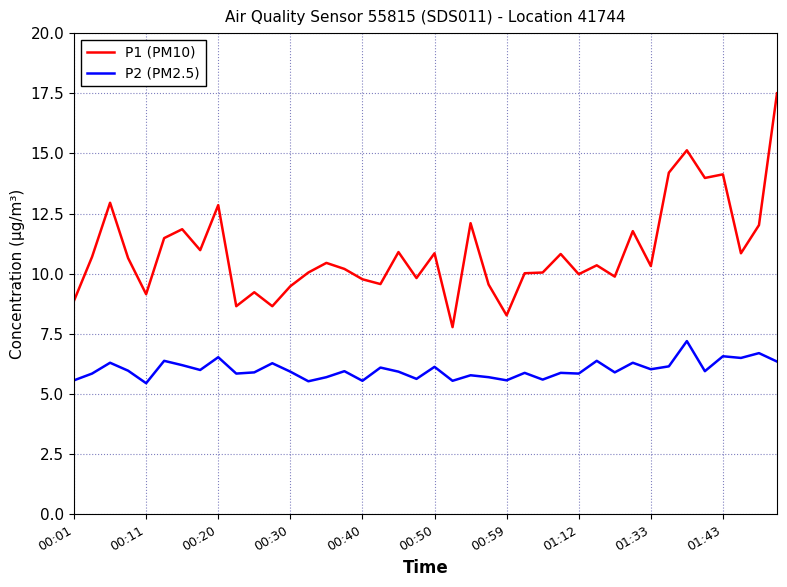

Which series has the widest spread of values?

P1 (PM10)